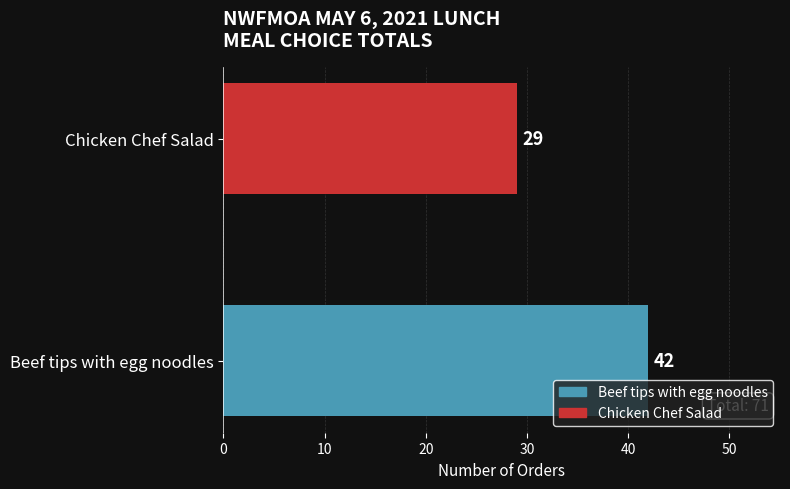

Rank the categories by value from highest to lowest.

Beef tips with egg noodles, Chicken Chef Salad